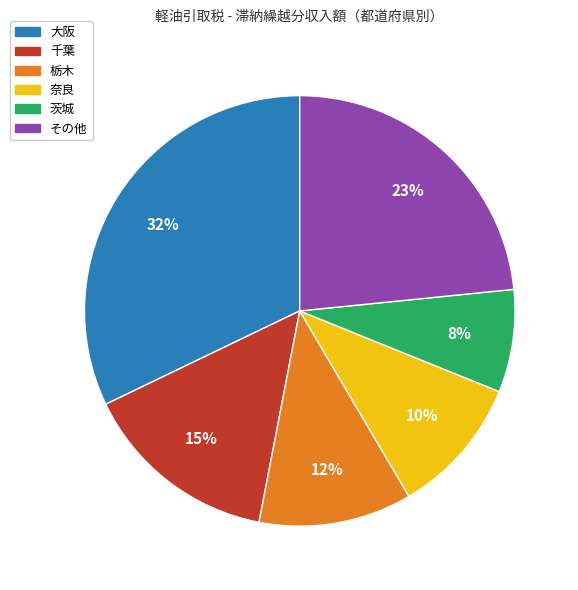

To the nearest percent, what is the difference between the largest and smallest slice percentages?

24%